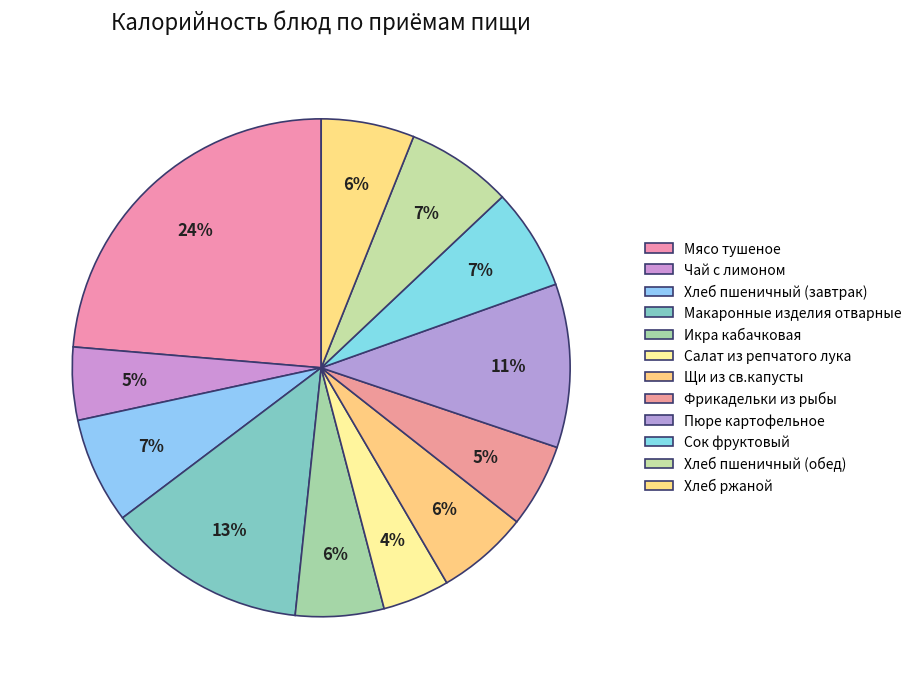

What is the total percentage of Икра кабачковая and Чай с лимоном?

10.5%